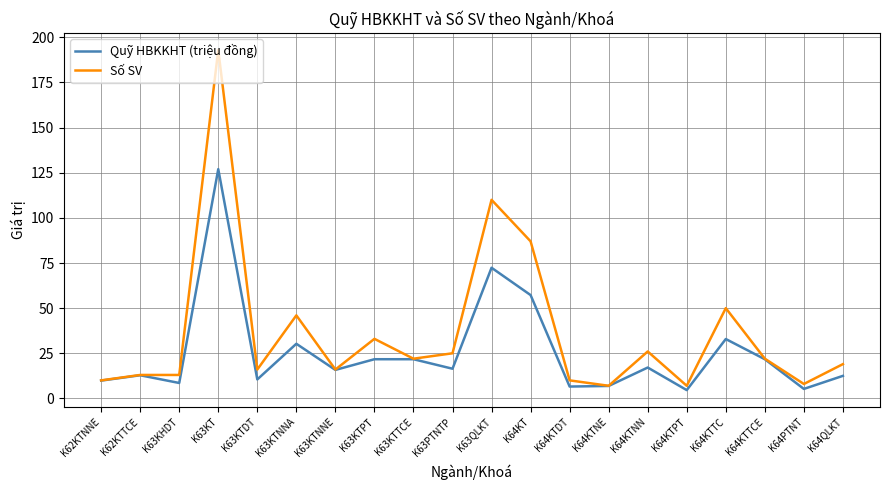

Read the Quỹ HBKKHT (triệu đồng) value at K64KTNN.

17.1